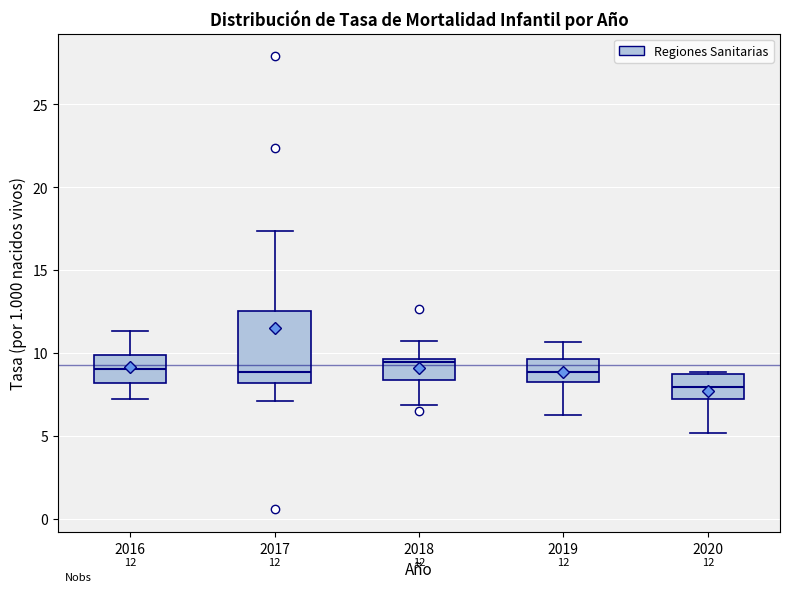

Which box is the tallest, from its lower edge to its upper edge?

2017